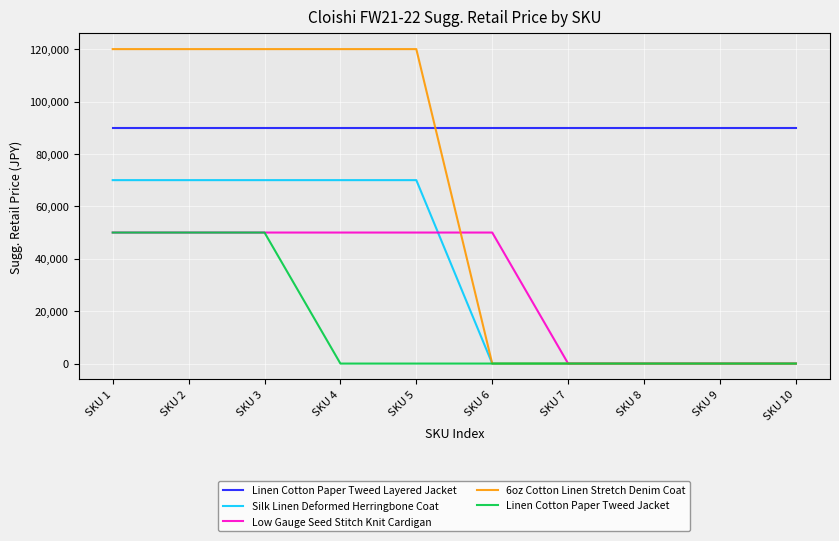

After their last crossing, which series has the higher values: 6oz Cotton Linen Stretch Denim Coat or Linen Cotton Paper Tweed Layered Jacket?

Linen Cotton Paper Tweed Layered Jacket